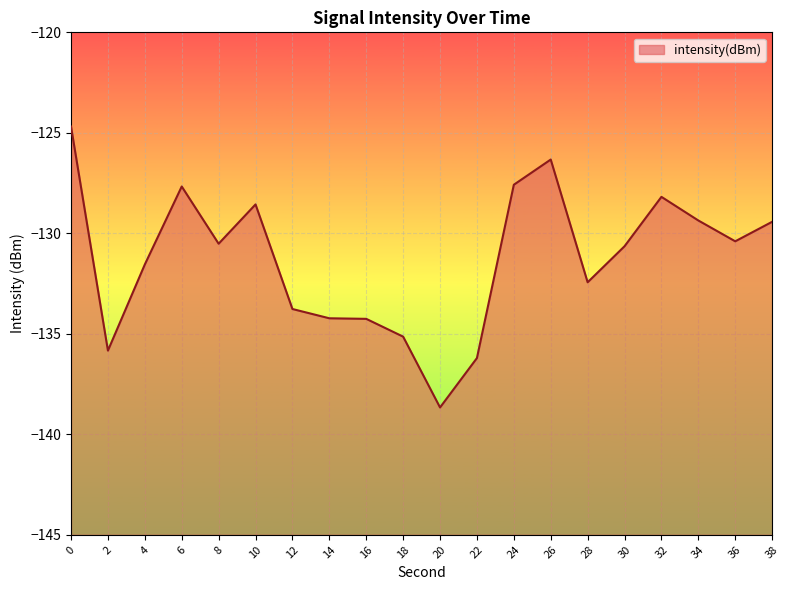

At which category does the data reach its first local valley?

2